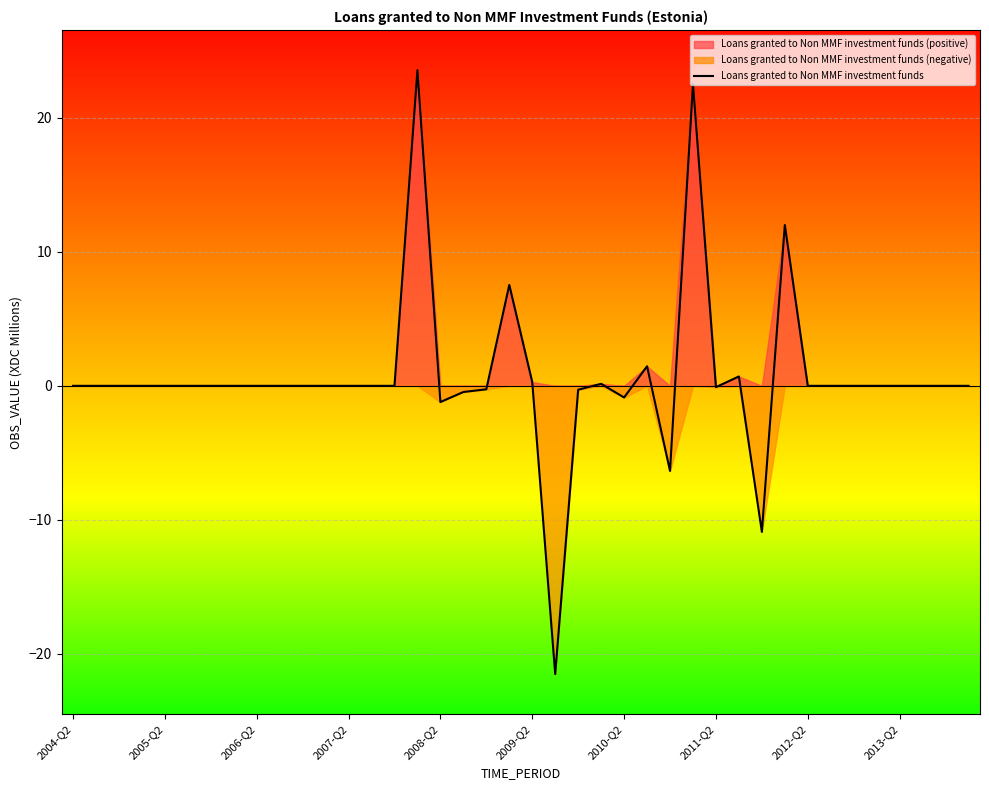

How many points are lower than both their immediate neighbors (excluding endpoints)?

6